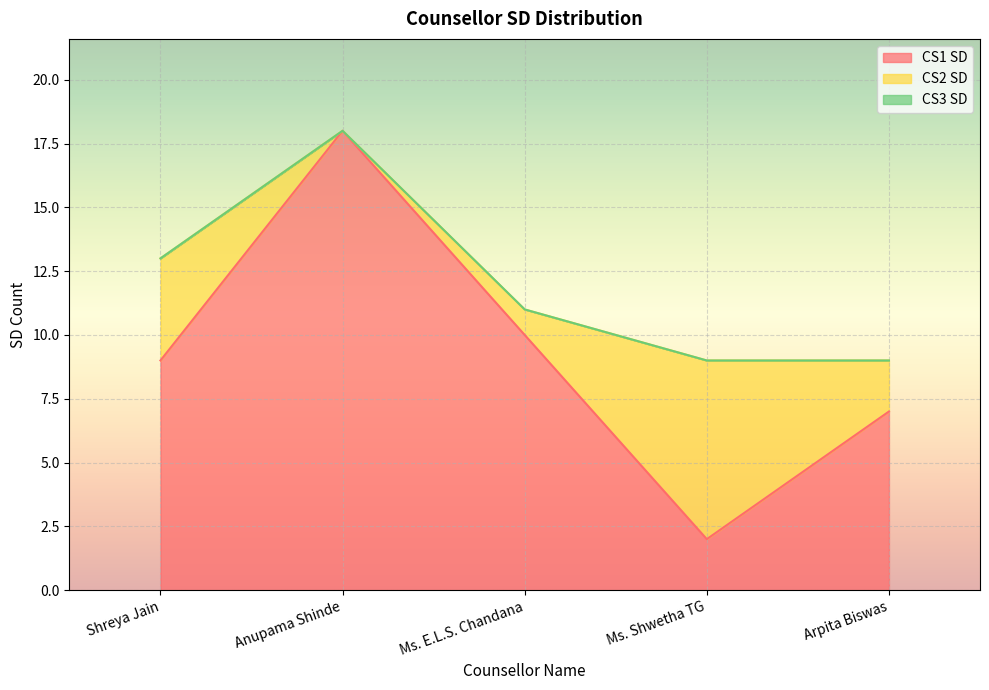

Reading left to right, list all the values displayed in this chart.

CS1 SD: 9	18	10	2	7
CS2 SD: 4	0	1	7	2
CS3 SD: 0	0	0	0	0